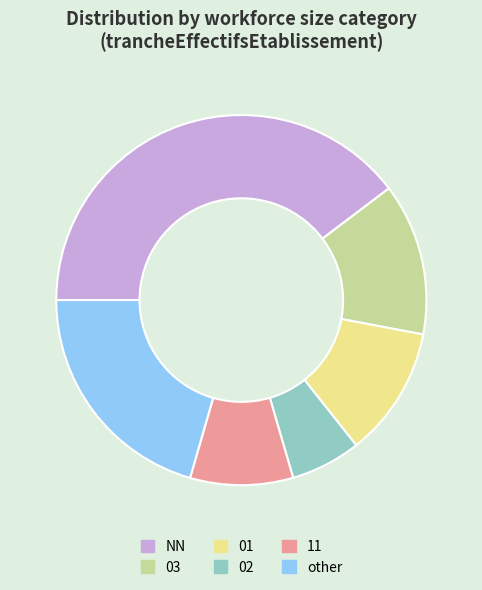

How many segments does this pie chart have?

6